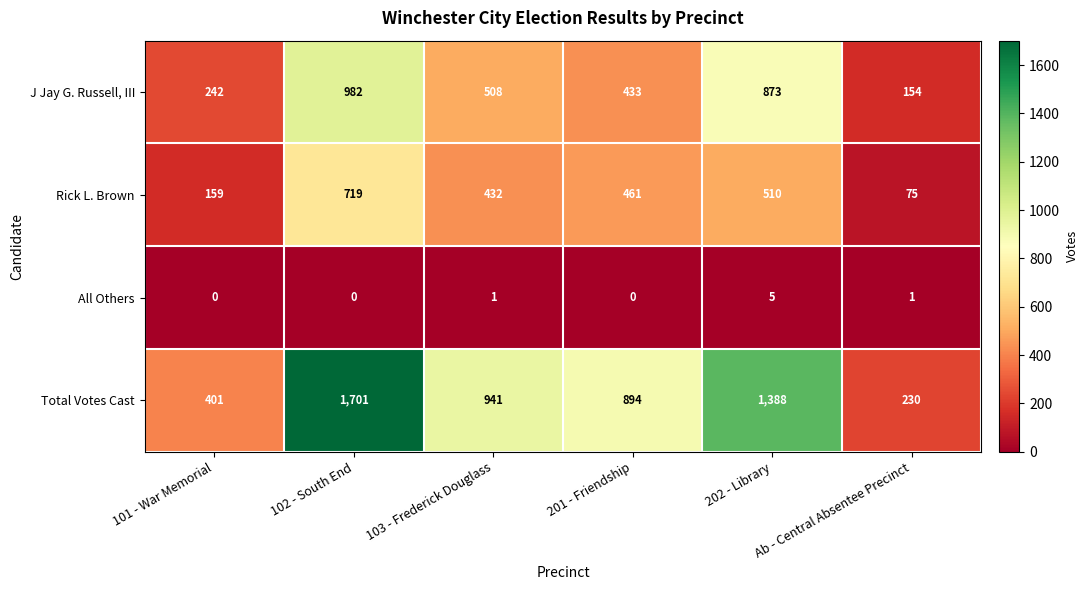

What is the total value across all series at 101 - War Memorial?

802